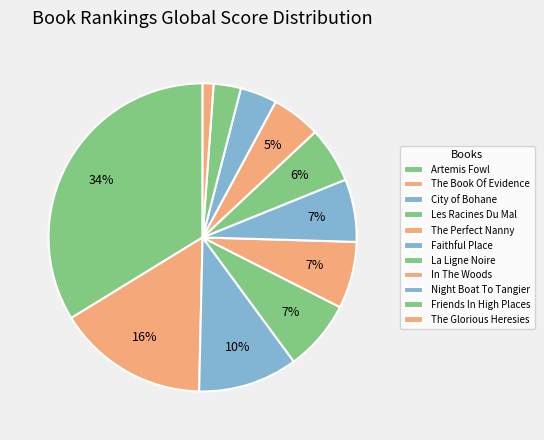

Which slice is the largest?

Artemis Fowl